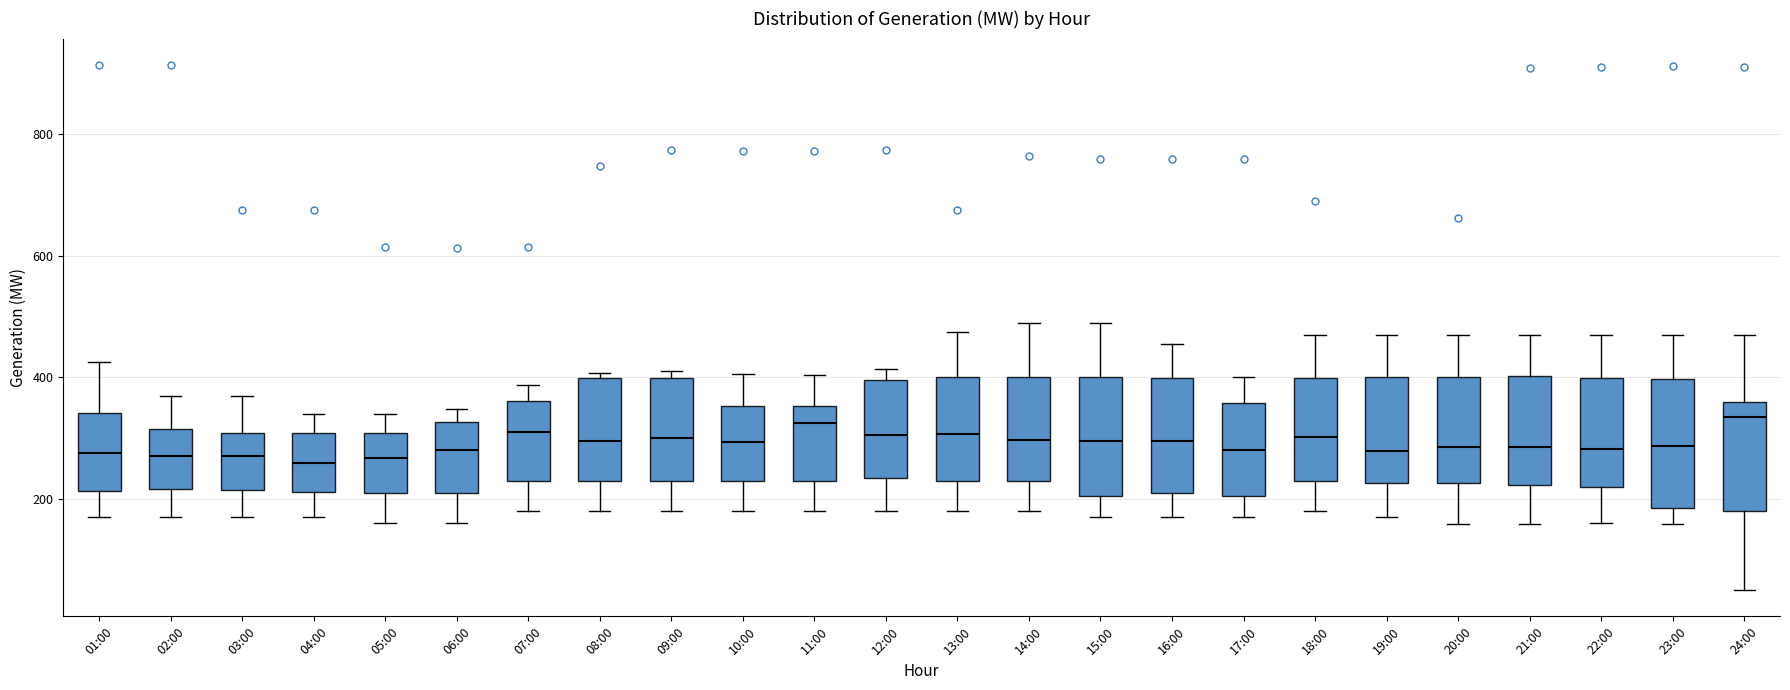

Reading left to right, read every box against the y-axis: the position of its median line, the range the box covers, and the ends of its whiskers. The values are not printed on the chart, so give them approximately, as read against the axis.

01:00: median 280, box 220 to 340, whiskers 180 to 420
02:00: median 280, box 220 to 320, whiskers 180 to 380
03:00: median 280, box 220 to 300, whiskers 180 to 380
04:00: median 260, box 220 to 300, whiskers 180 to 340
05:00: median 260, box 220 to 300, whiskers 160 to 340
06:00: median 280, box 220 to 320, whiskers 160 to 340
07:00: median 320, box 220 to 360, whiskers 180 to 380
08:00: median 300, box 220 to 400, whiskers 180 to 400 (just above the box's upper edge)
09:00: median 300, box 220 to 400, whiskers 180 to 420
10:00: median 300, box 220 to 360, whiskers 180 to 400
11:00: median 320, box 220 to 360, whiskers 180 to 400
12:00: median 300, box 240 to 400, whiskers 180 to 420
13:00: median 300, box 220 to 400, whiskers 180 to 480
14:00: median 300, box 220 to 400, whiskers 180 to 500
15:00: median 300, box 200 to 400, whiskers 180 to 500
16:00: median 300, box 200 to 400, whiskers 180 to 460
17:00: median 280, box 200 to 360, whiskers 180 to 400
18:00: median 300, box 220 to 400, whiskers 180 to 480
19:00: median 280, box 220 to 400, whiskers 180 to 480
20:00: median 280, box 220 to 400, whiskers 160 to 480
21:00: median 280, box 220 to 400, whiskers 160 to 480
22:00: median 280, box 220 to 400, whiskers 160 to 480
23:00: median 280, box 180 to 400, whiskers 160 to 480
24:00: median 340, box 180 to 360, whiskers 60 to 480